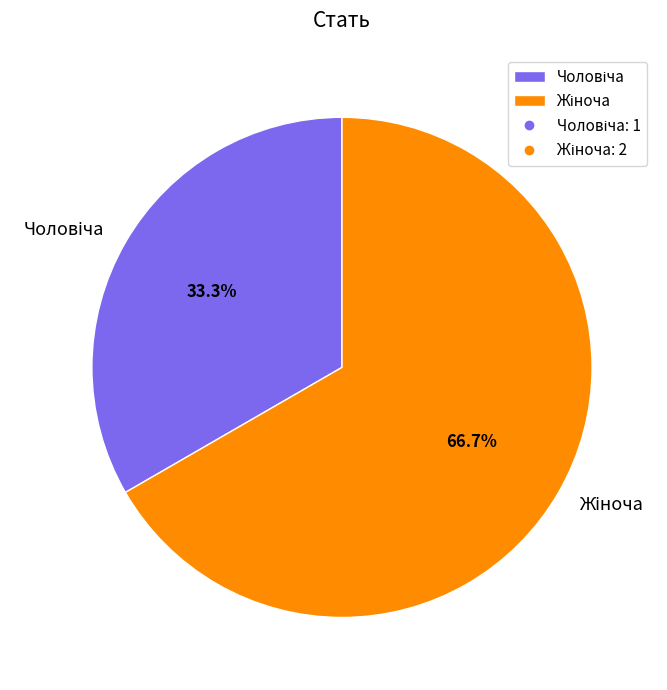

How many segments does this pie chart have?

2